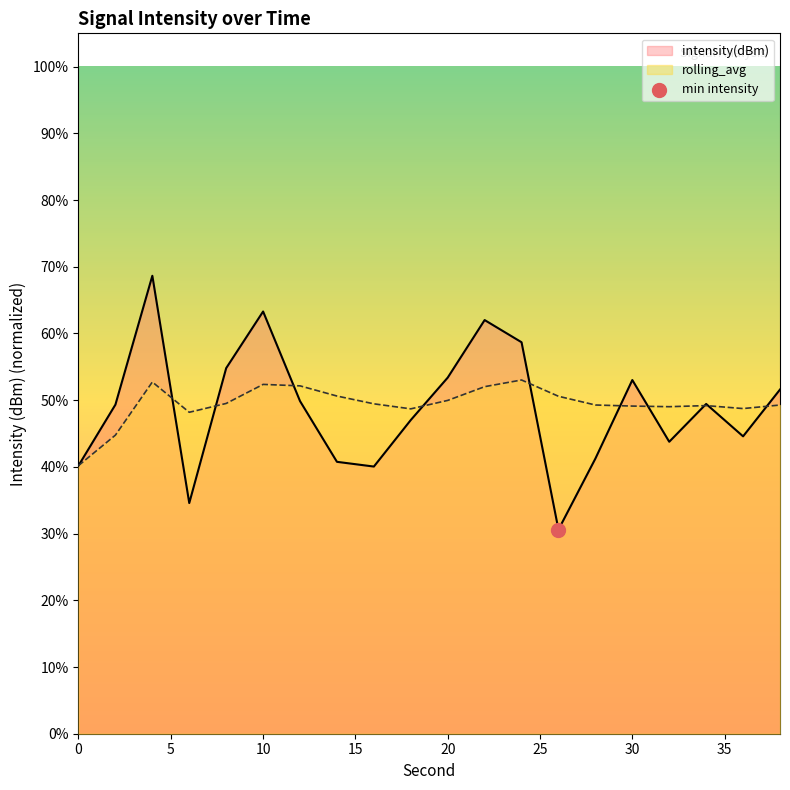

Is the value of intensity(dBm) at 14 greater than the value of rolling_avg at 38?

No